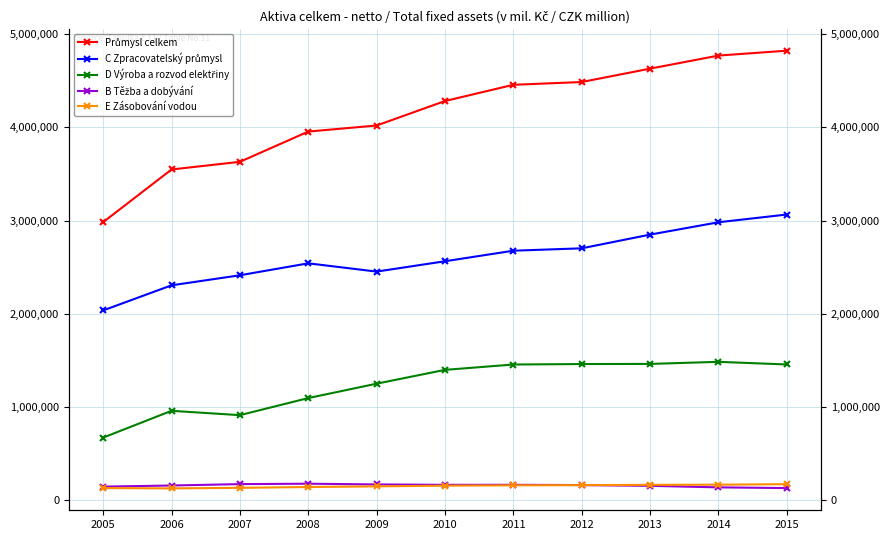

Which label corresponds to the smallest value in the chart?

2006